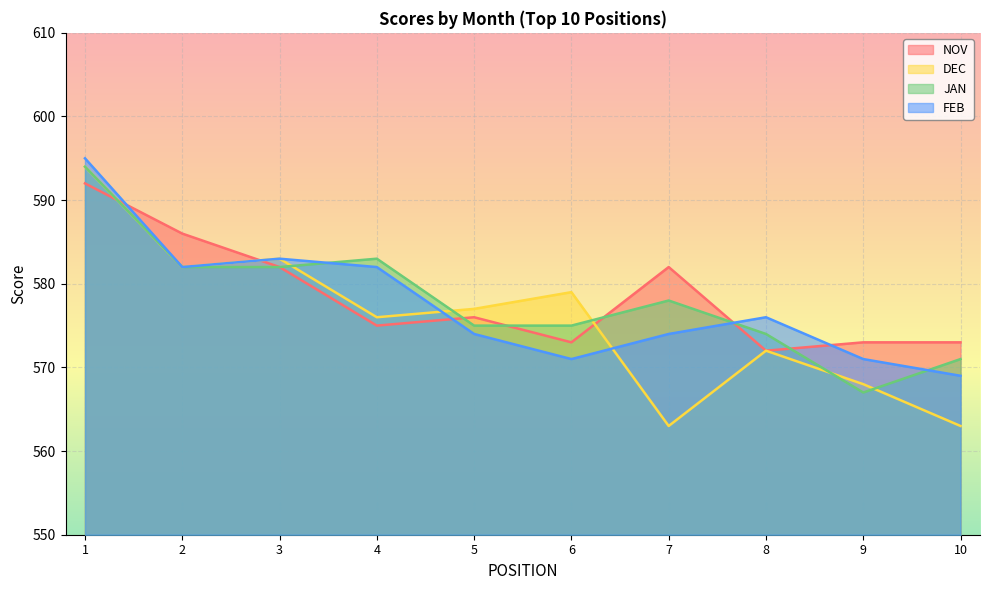

In FEB, how many points are higher than both neighbors (excluding endpoints)?

2